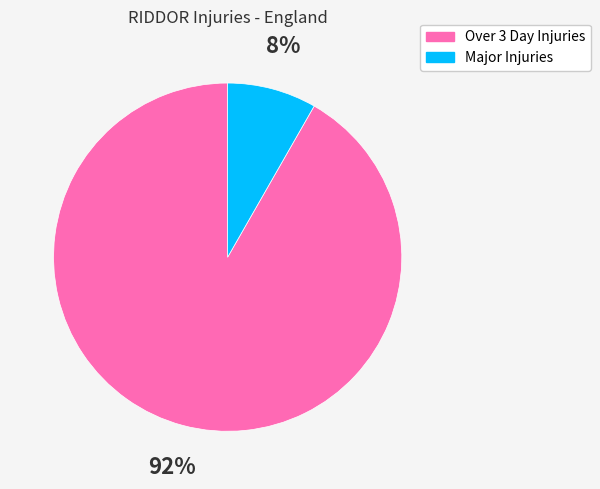

Do Major Injuries and Over 3 Day Injuries together represent more than half of the pie?

Yes